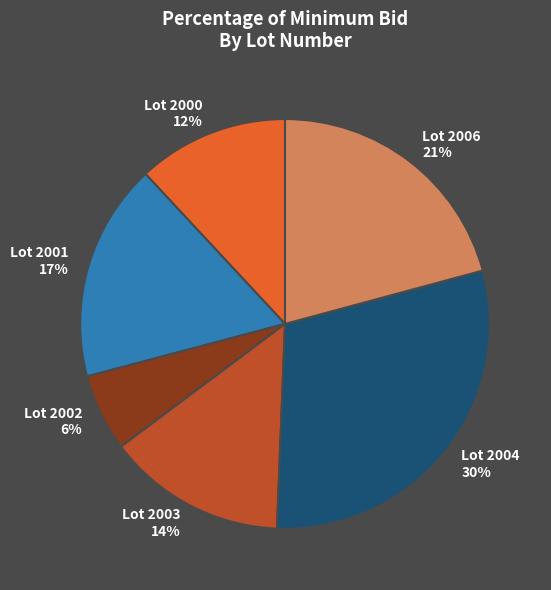

How many slices are in this pie chart?

6